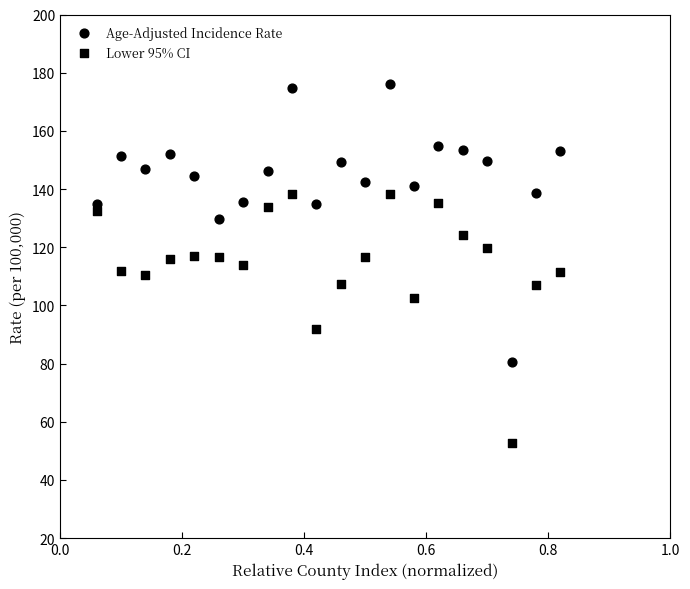

Count the number of points in this scatter plot.

40